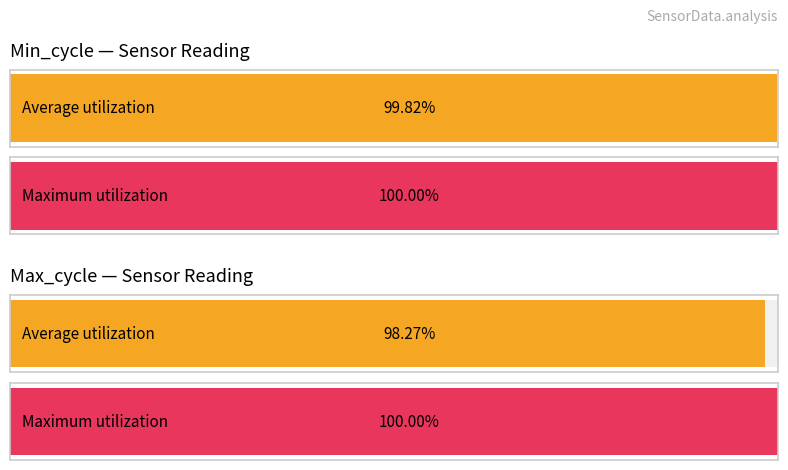

List the series in order of their peak value, highest first.

Max_cycle, Min_cycle